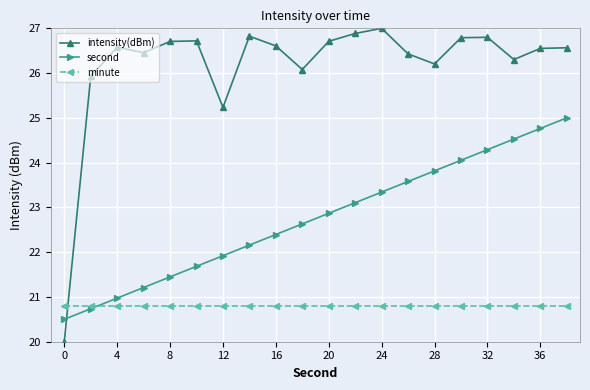

What is the maximum value shown in the chart?

27.0